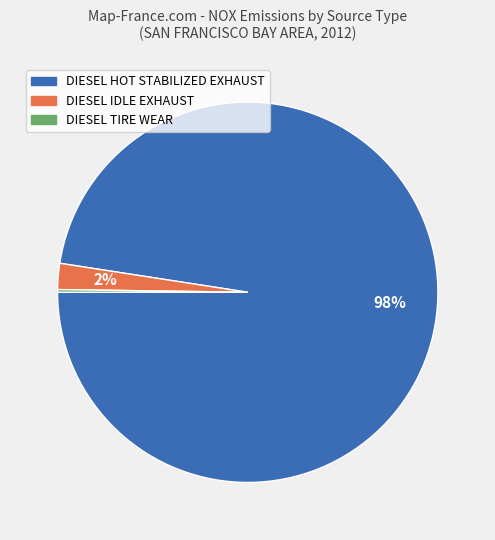

Is there any slice that represents more than half of the pie?

Yes